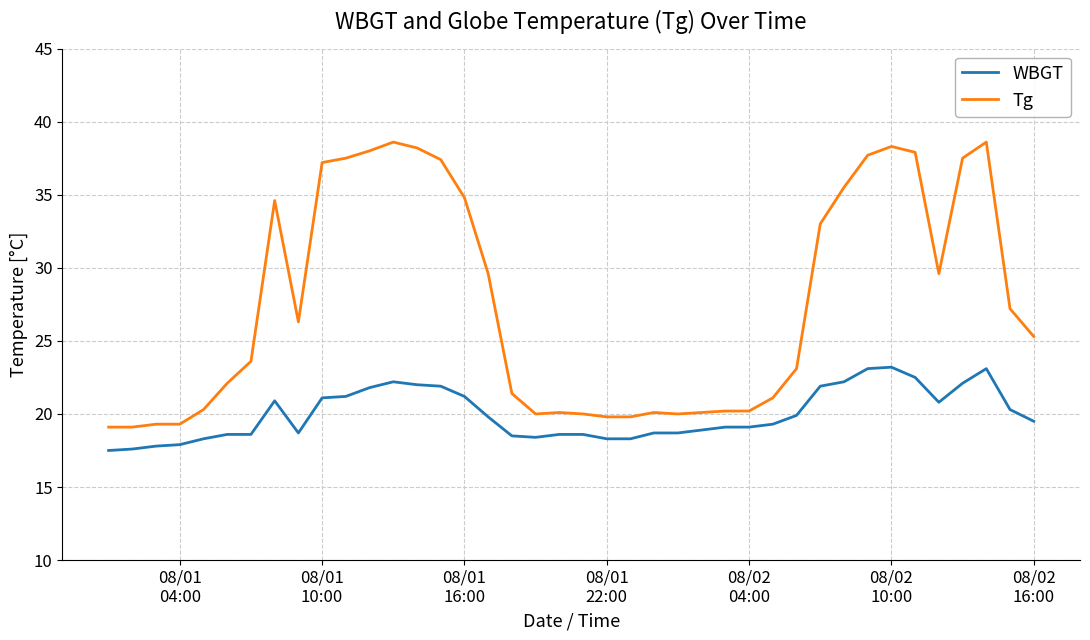

Which series has the widest spread of values?

Tg